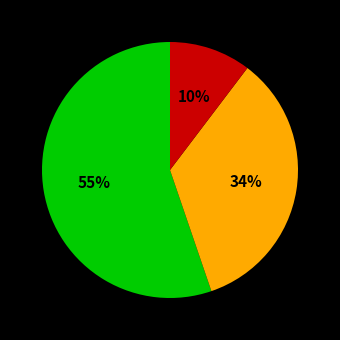

Does any single category account for the majority?

Yes